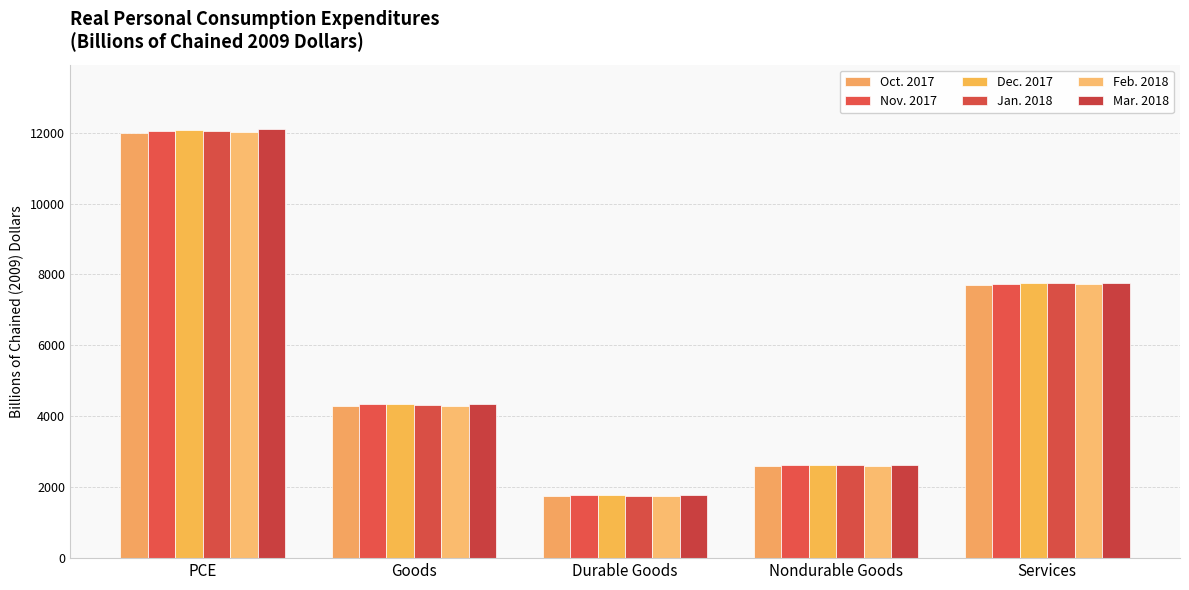

What are all the series names shown in the legend?

Oct. 2017, Nov. 2017, Dec. 2017, Jan. 2018, Feb. 2018, Mar. 2018